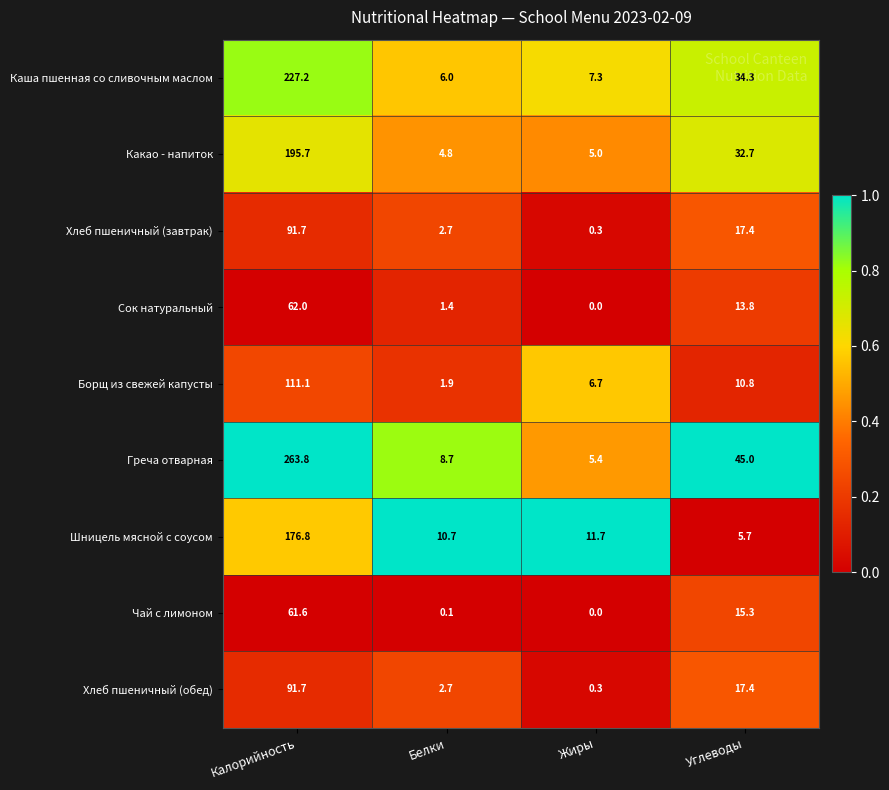

Which series has the largest range (max minus min)?

Греча отварная